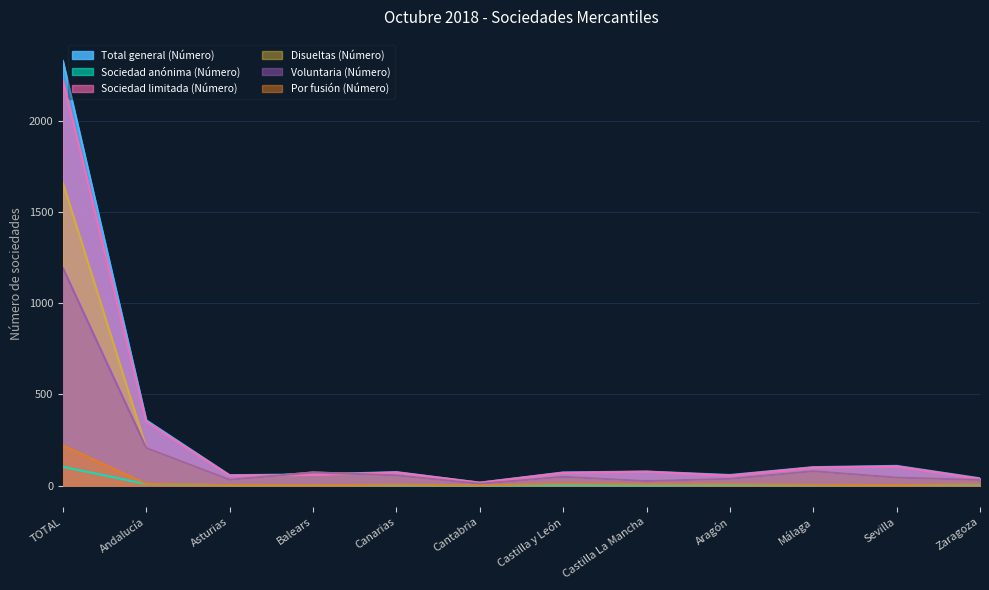

What is the sum of all Disueltas (Número) values?

2299